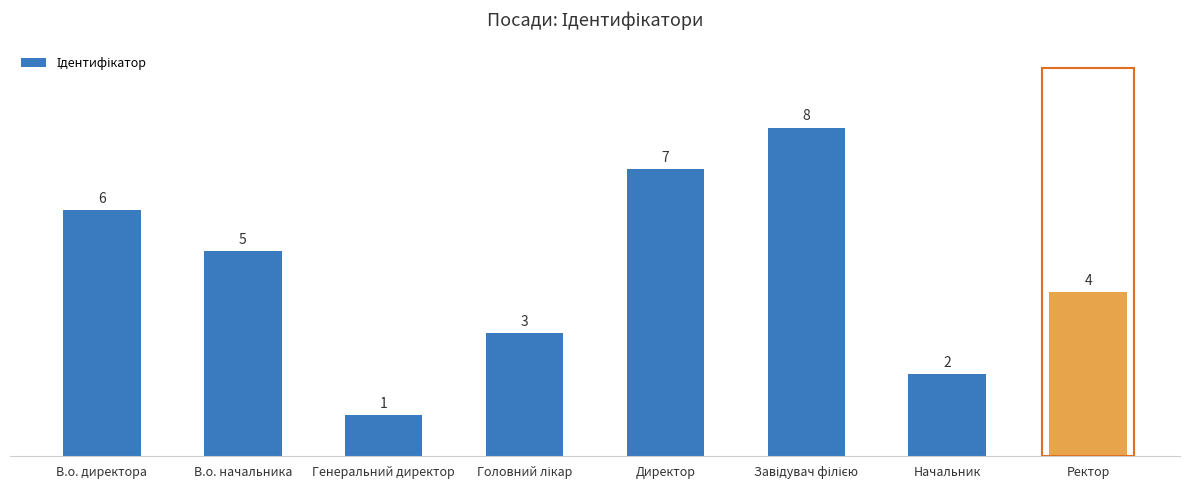

What is the value of the 4th bar from the left?

3